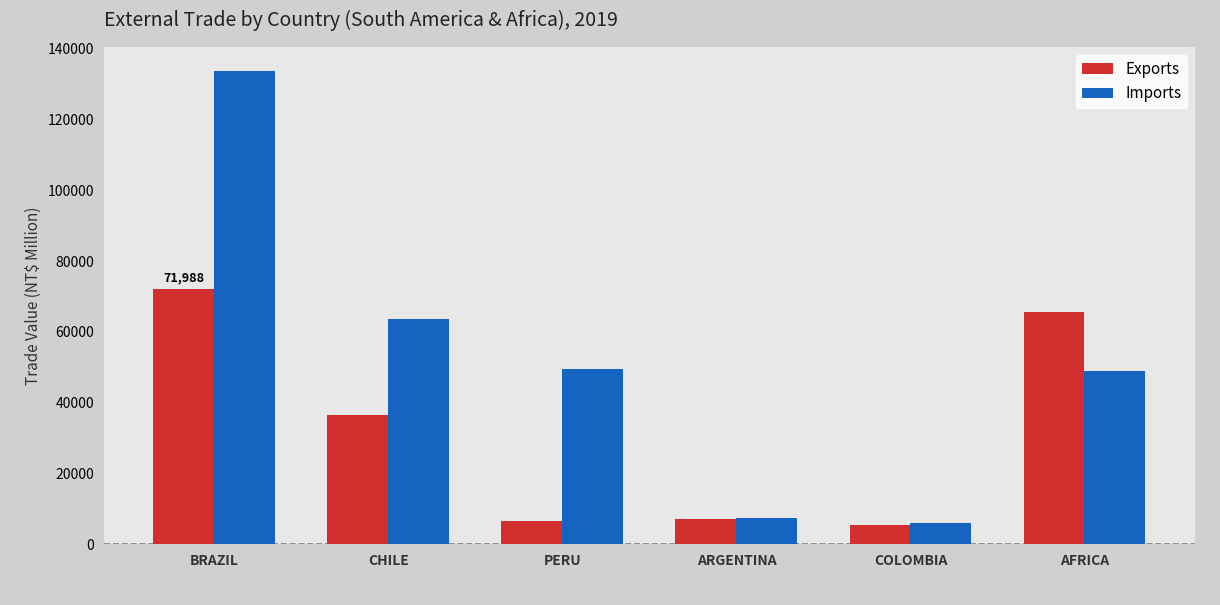

List the series in order of their peak value, highest first.

Imports, Exports